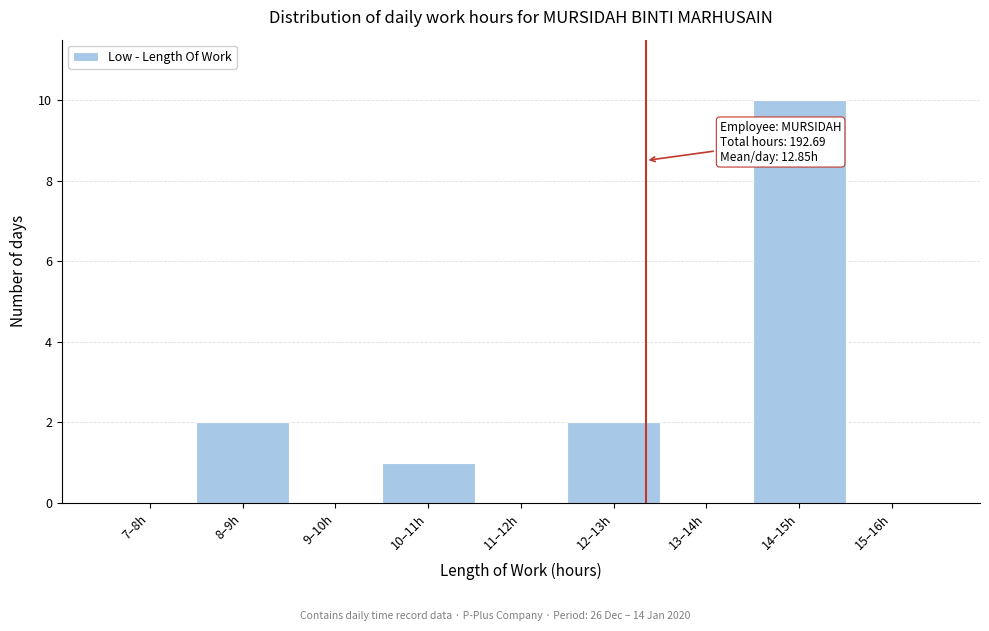

Reading right to left, transcribe all the data shown in this chart.

15–16h=0	14–15h=10	13–14h=0	12–13h=2	11–12h=0	10–11h=1	9–10h=0	8–9h=2	7–8h=0